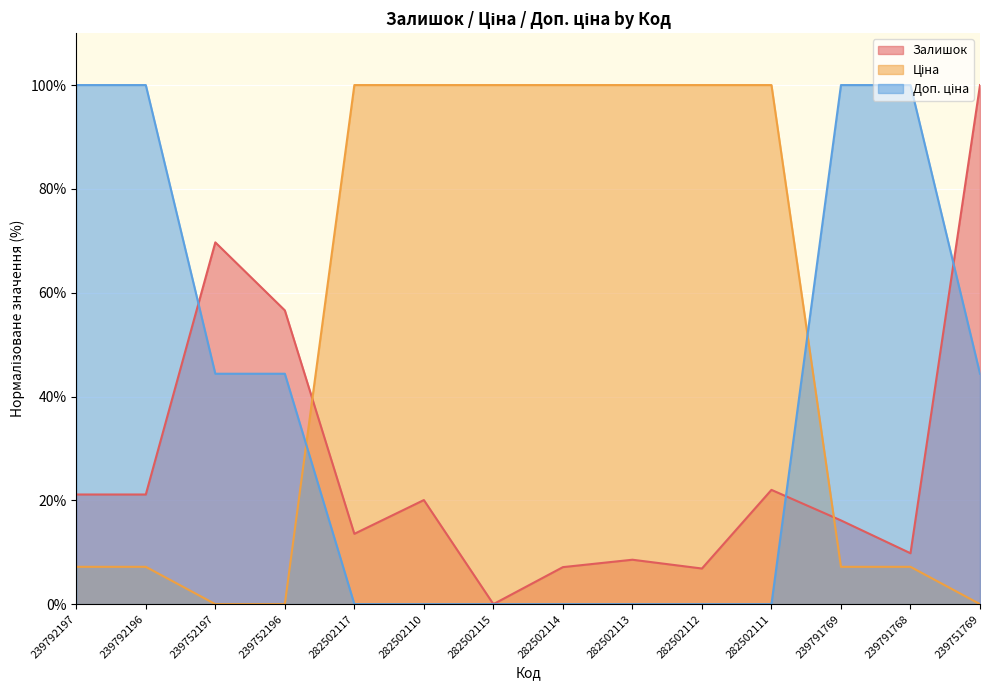

What are all the series names shown in the legend?

Залишок, Ціна, Доп. ціна